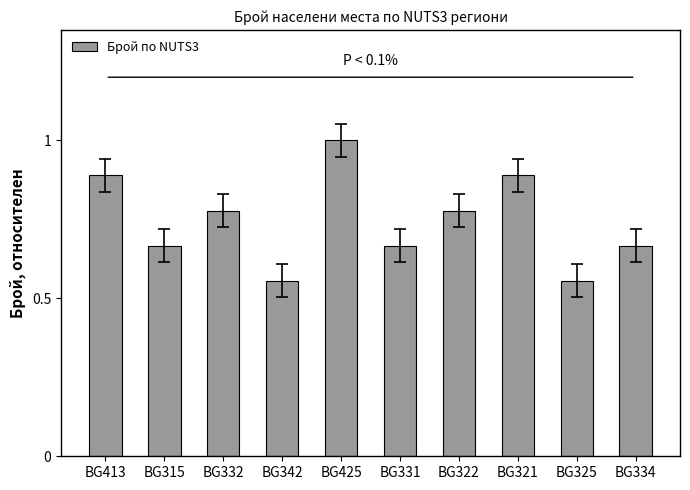

How many bars are there in total?

10